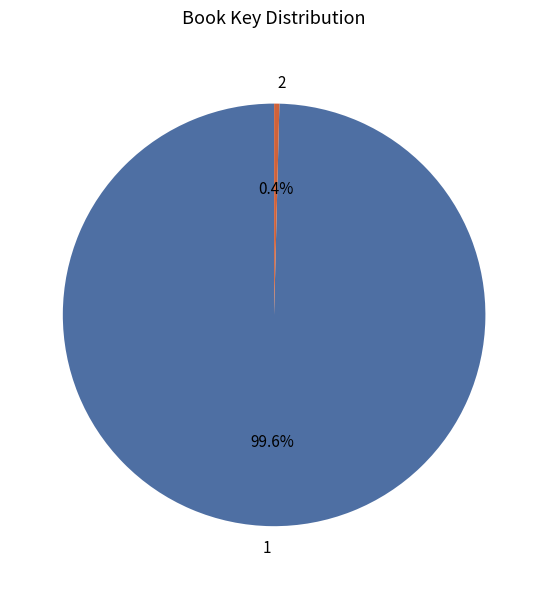

Is 1 the majority of the pie?

Yes